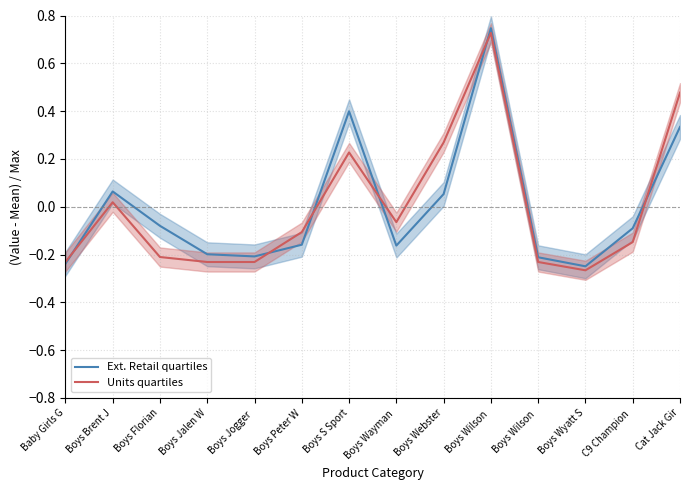

Reading left to right, extract all data points from this chart.

Ext. Retail quartiles: -0.2	0.1	-0.1	-0.2	-0.2	-0.2	0.4	-0.2	0.1	0.7	-0.2	-0.2	-0.1	0.3
Units quartiles: -0.2	0.0	-0.2	-0.2	-0.2	-0.1	0.2	-0.1	0.3	0.7	-0.2	-0.3	-0.1	0.5